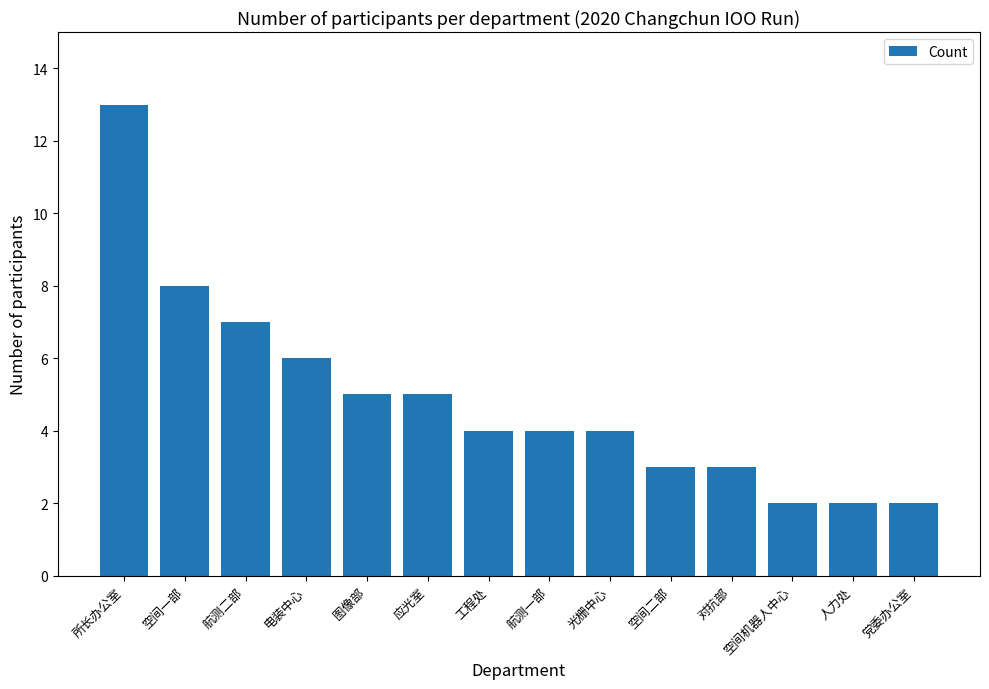

Reading left to right, extract all data points from this chart.

13	8	7	6	5	5	4	4	4	3	3	2	2	2